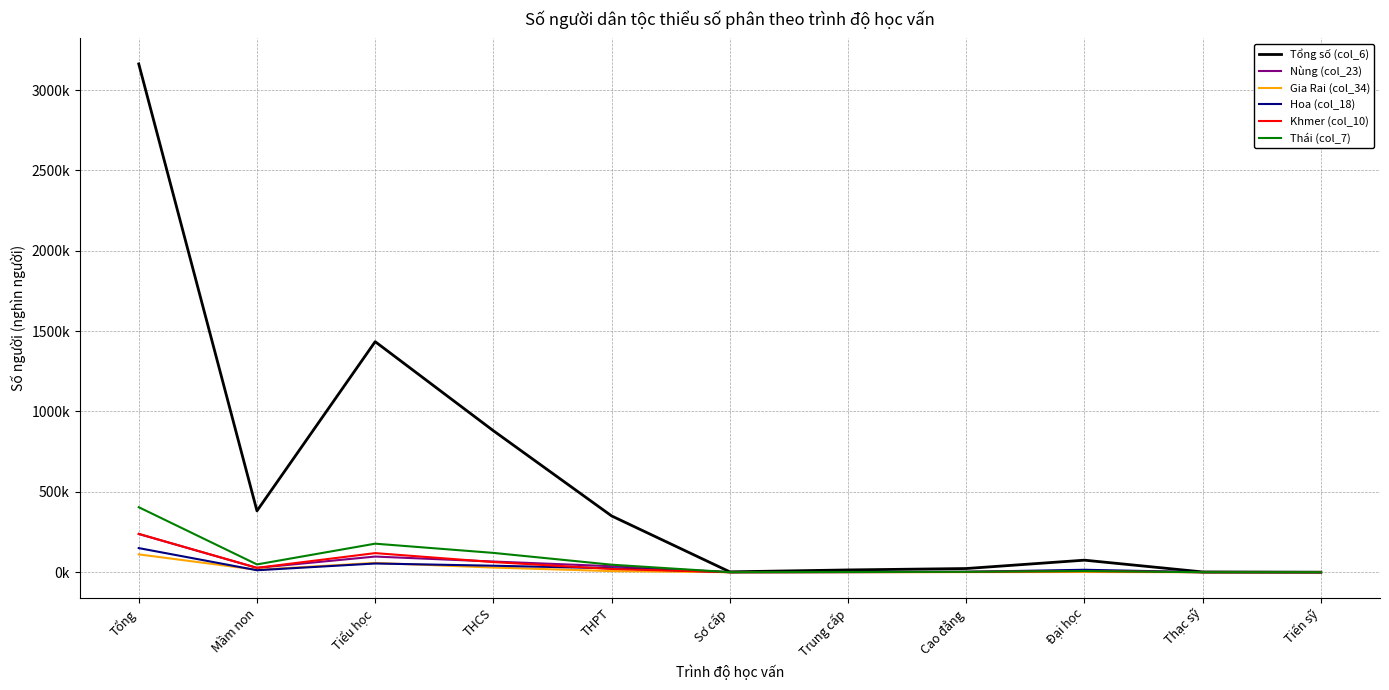

At which label does Gia Rai (col_34) reach its peak?

Tổng